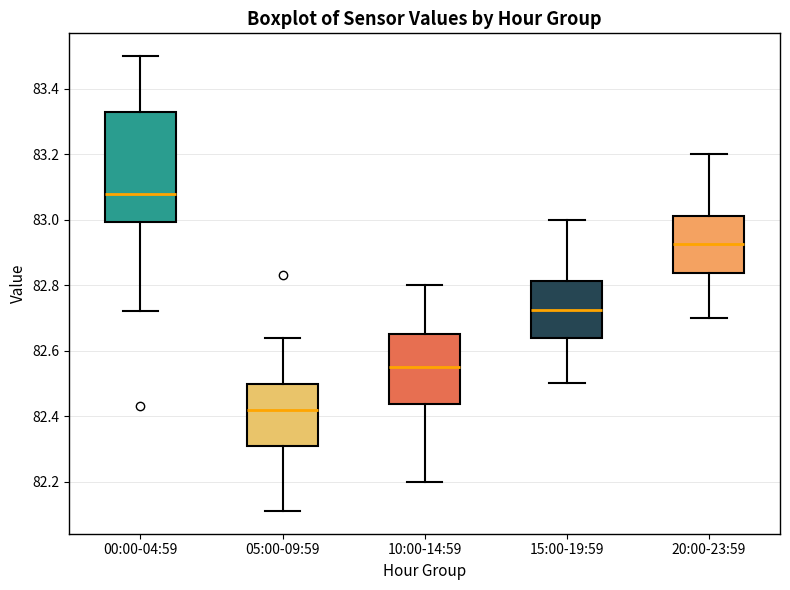

Comparing the boxes themselves (not the whiskers), which one is the tallest?

00:00-04:59